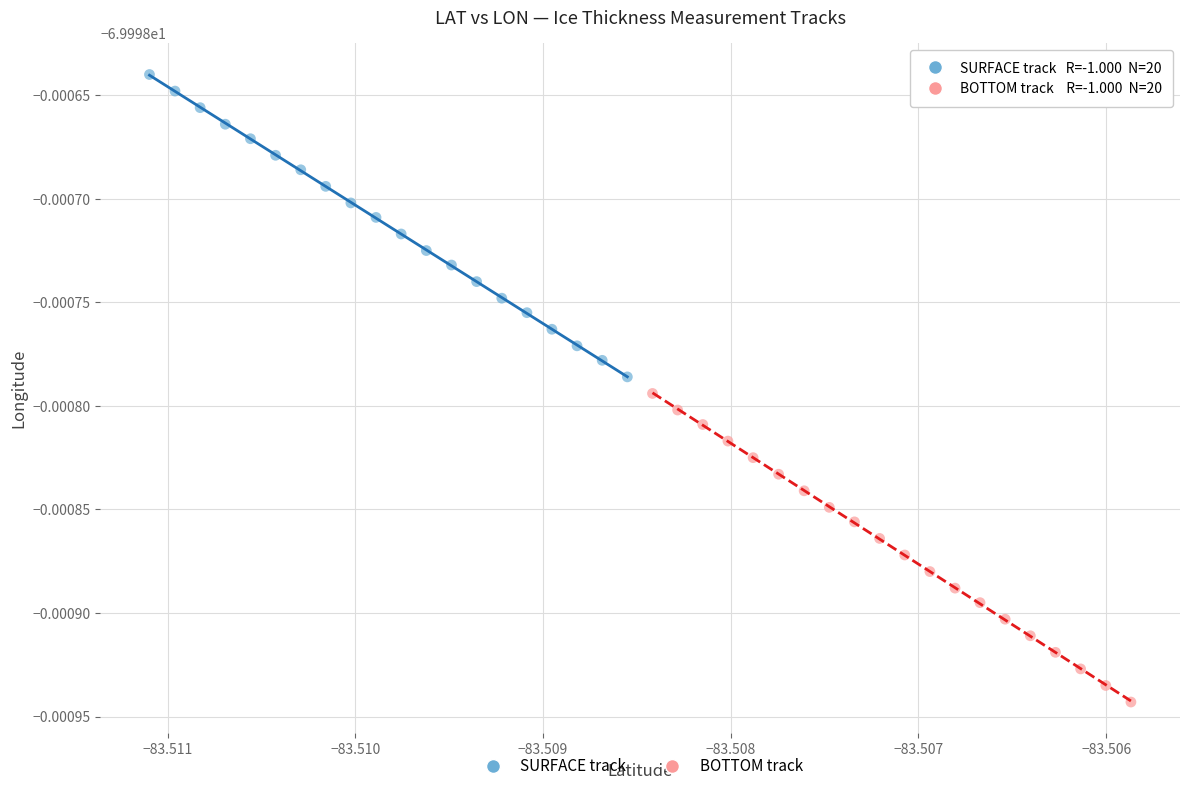

Which series contains the highest Y value?

SURFACE track